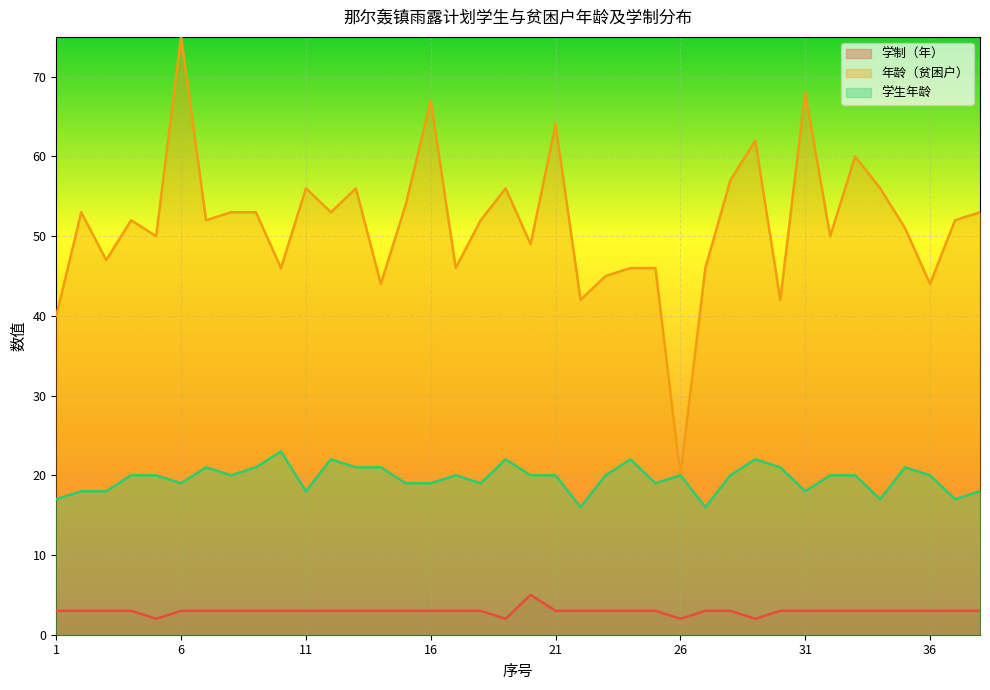

How many lines are shown in the chart?

3